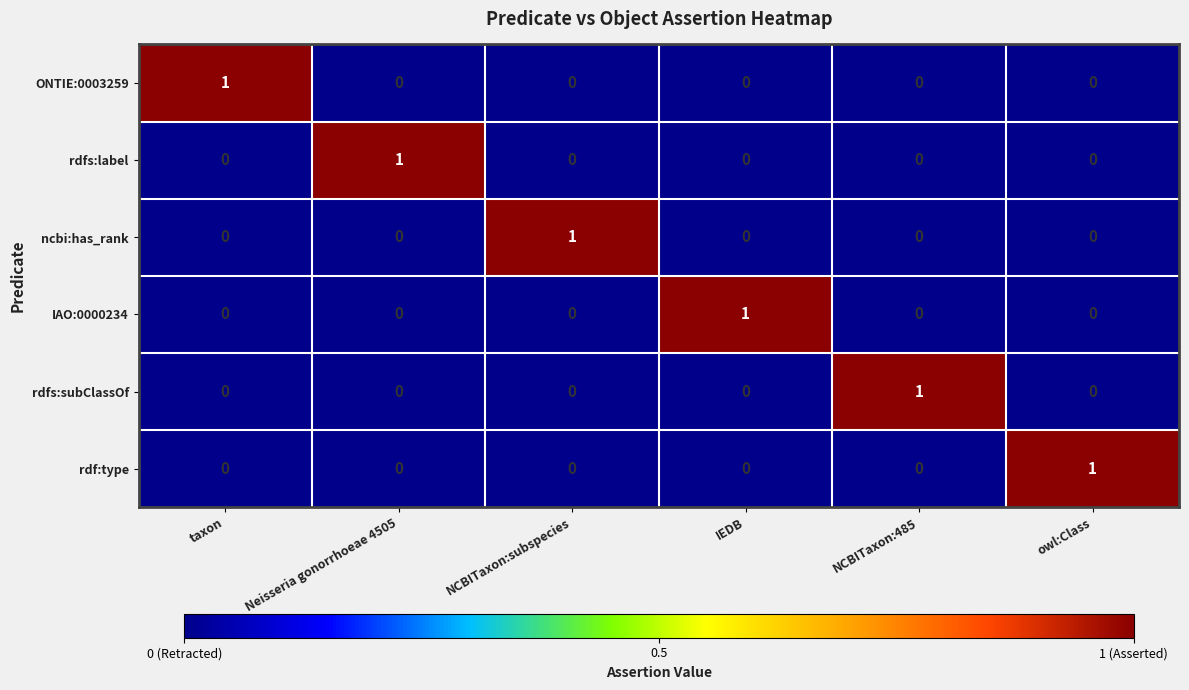

How many rdfs:subClassOf values are between 0 and 1?

6